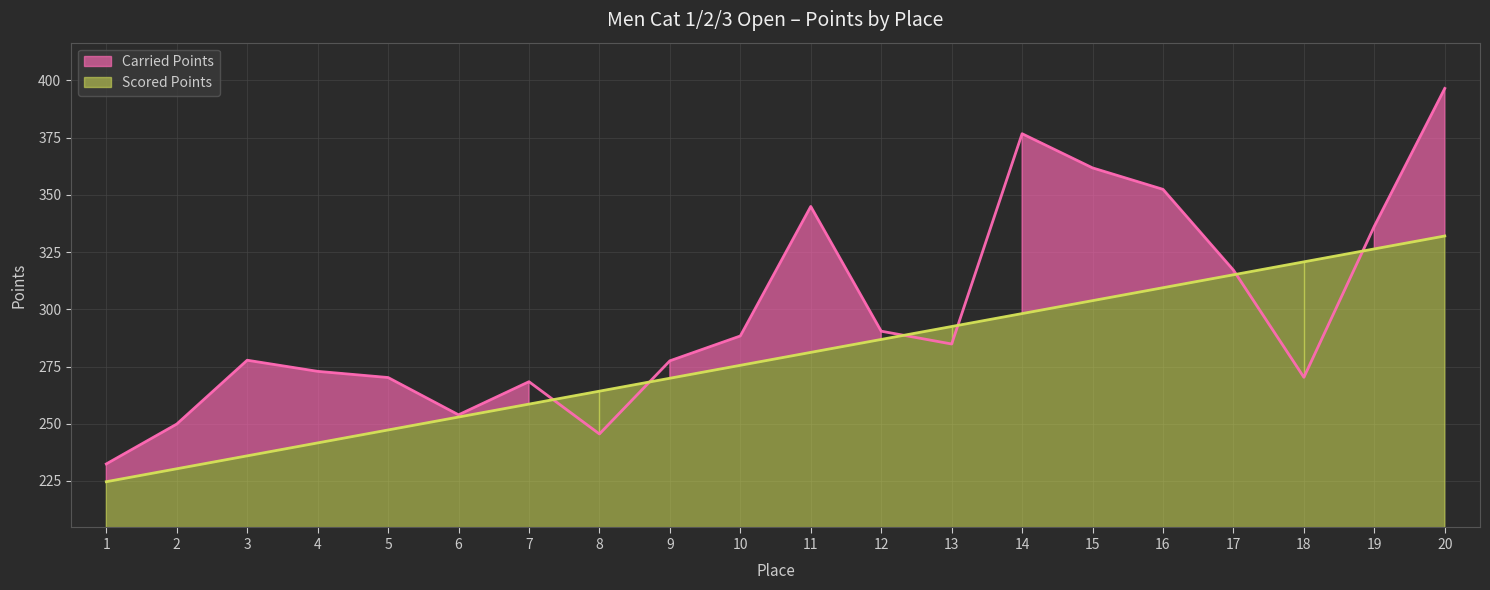

Rank the series by their average value, from lowest to highest.

Scored Points, Carried Points